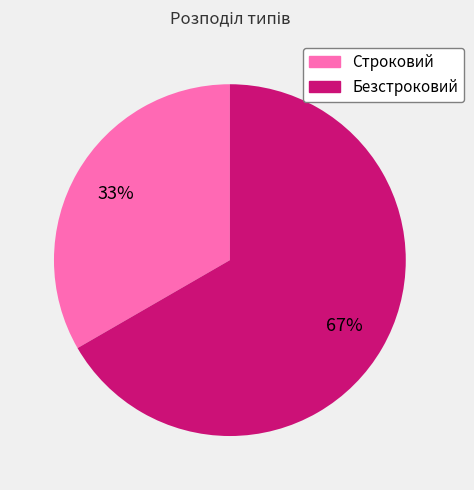

Do Безстроковий and Строковий together represent more than half of the pie?

Yes